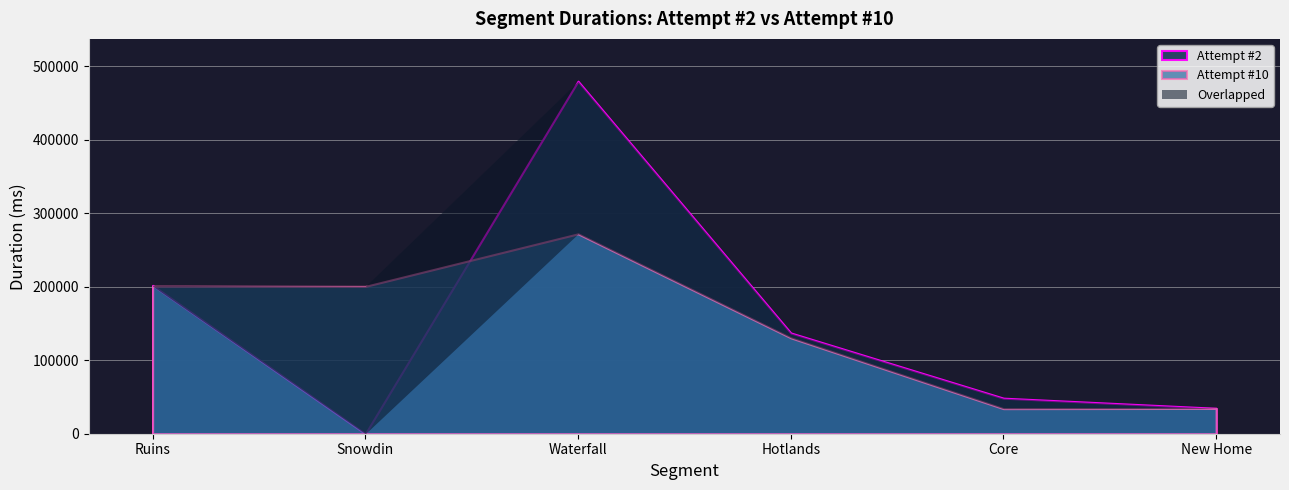

Rank the categories by Attempt #2 value from lowest to highest.

Snowdin, New Home, Core, Hotlands, Ruins, Waterfall